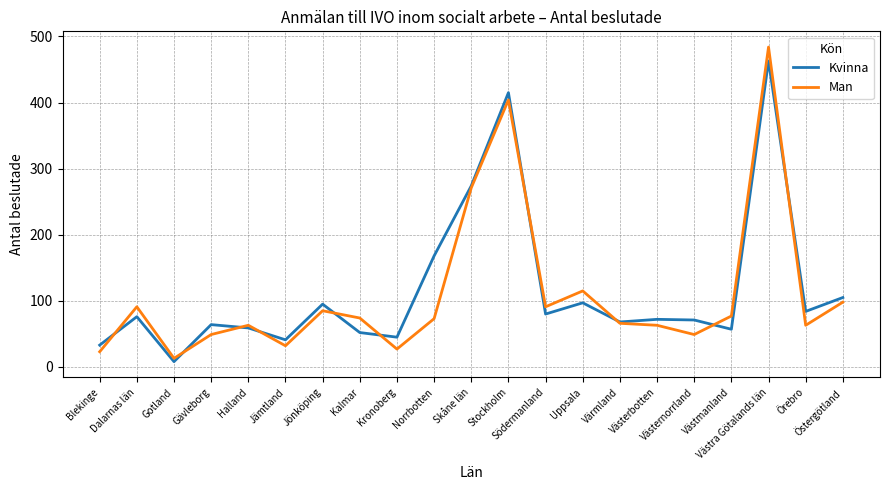

What is the sum of all Man values?

2311